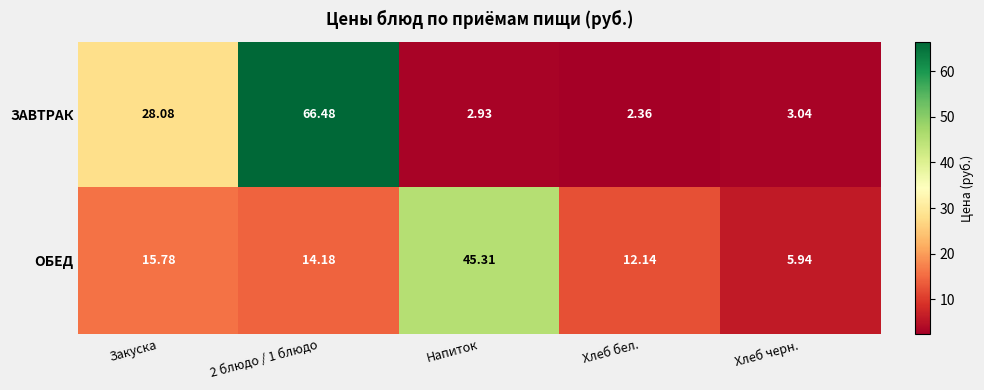

List the series in order of their overall mean, highest first.

ЗАВТРАК, ОБЕД